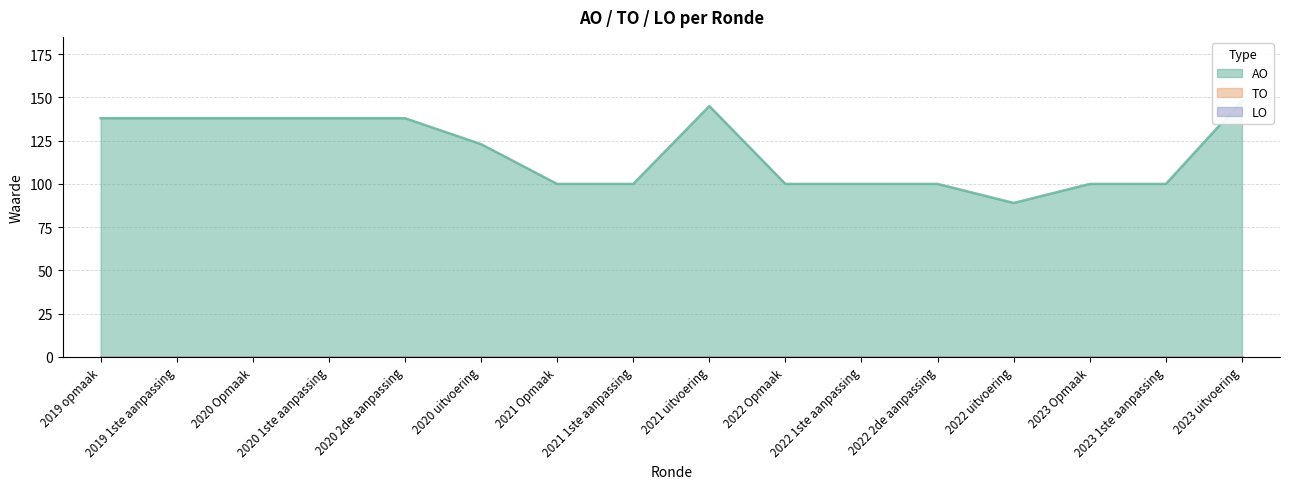

What is the sum of all AO values?

1895